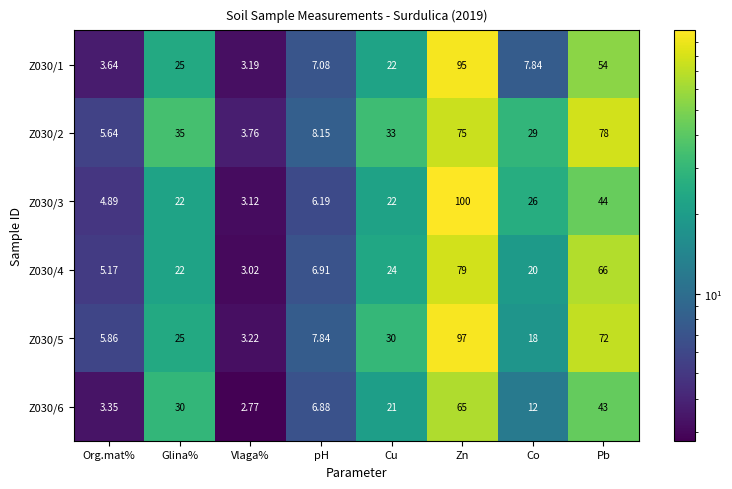

What is the total value across all series at Co?

112.8